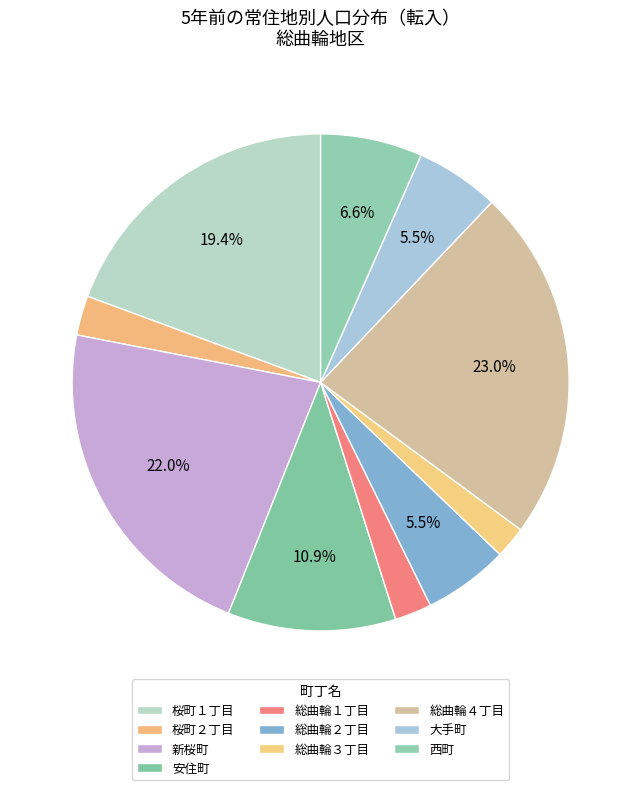

What is the smallest slice in the pie chart?

総曲輪３丁目